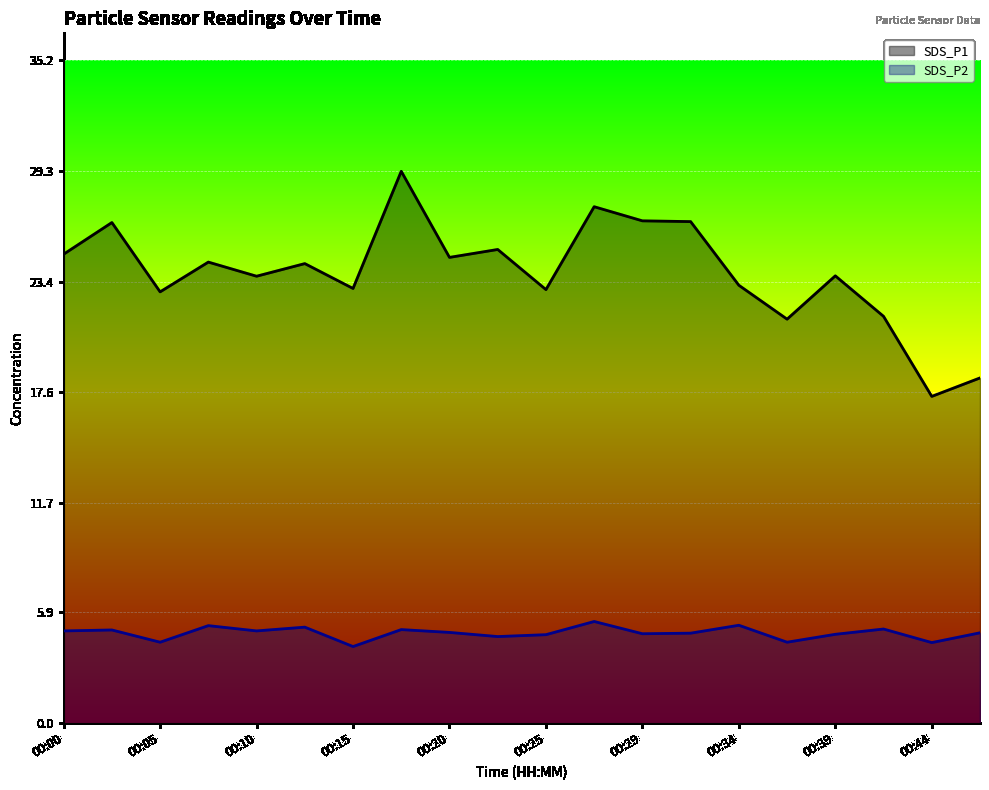

Rank the series by their maximum value, from highest to lowest.

SDS_P1, SDS_P2